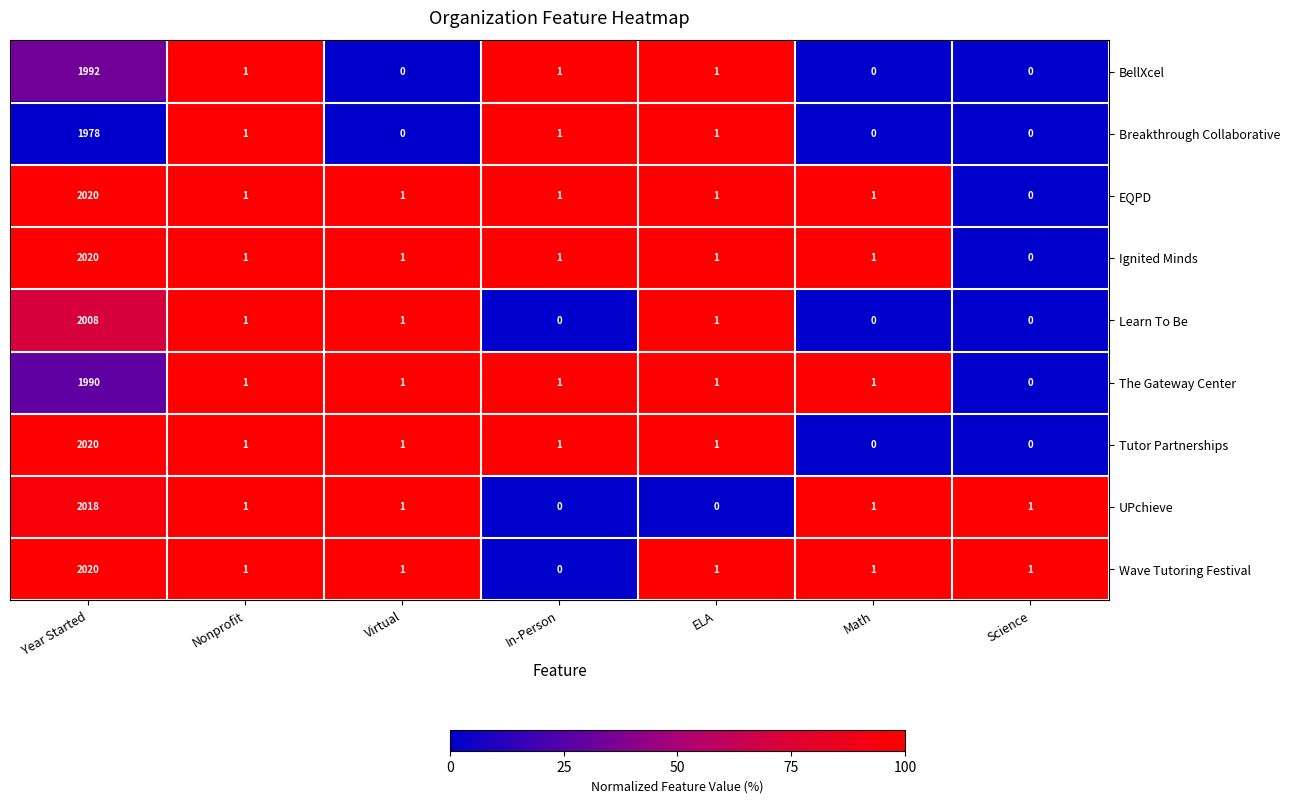

What is the spread (max minus min) of values at In-Person?

1